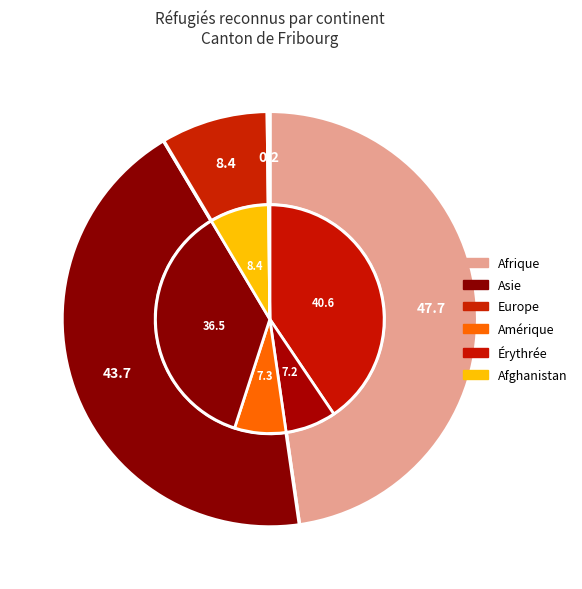

What percentage is the Asie slice, to the nearest percent?

44%